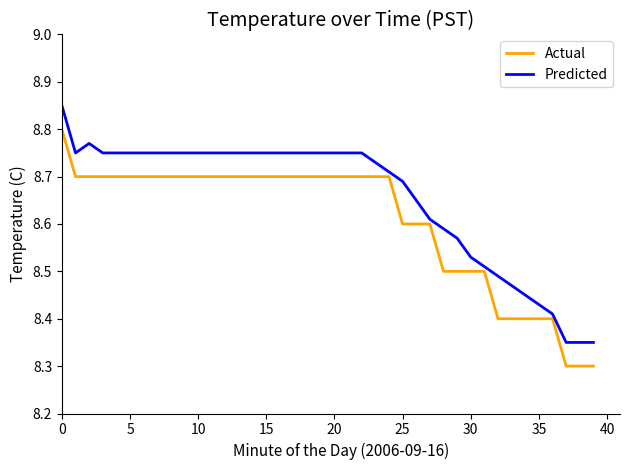

What is the minimum value shown in the chart?

8.3